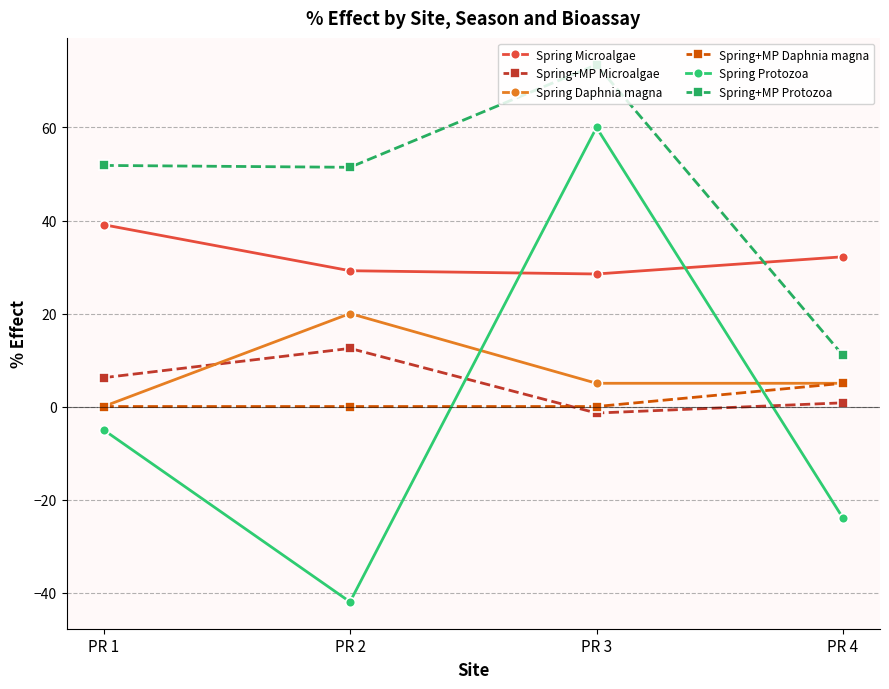

List the series in order of their peak value, highest first.

Spring+MP Protozoa, Spring Protozoa, Spring Microalgae, Spring Daphnia magna, Spring+MP Microalgae, Spring+MP Daphnia magna